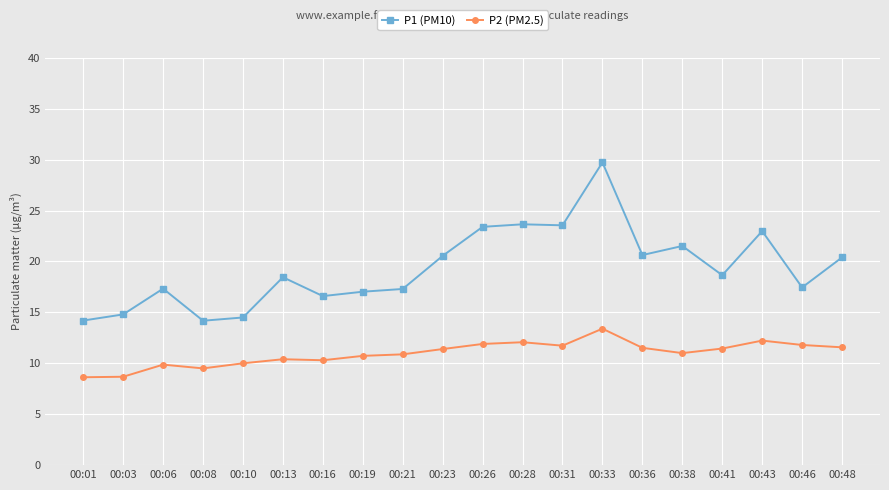

Is the value of P2 (PM2.5) at 00:26 greater than the value of P1 (PM10) at 00:38?

No